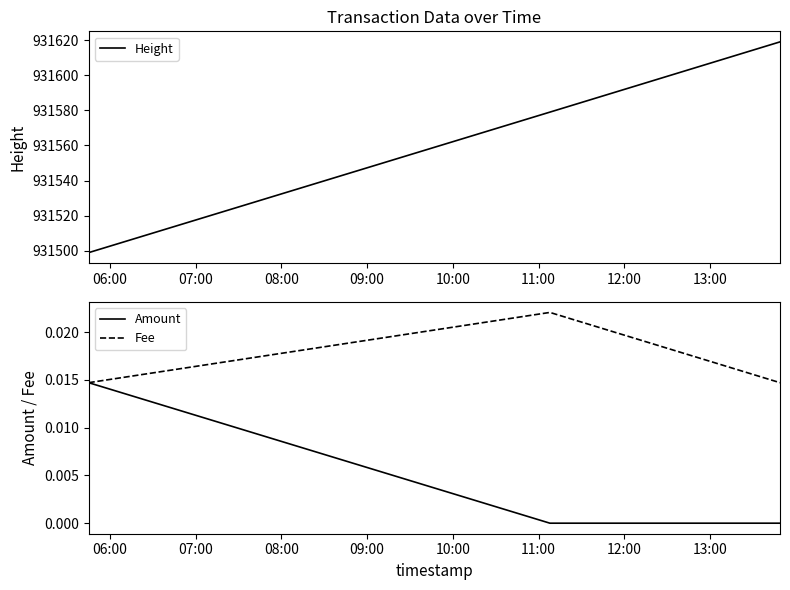

What is the lowest value of the Height series?

931499